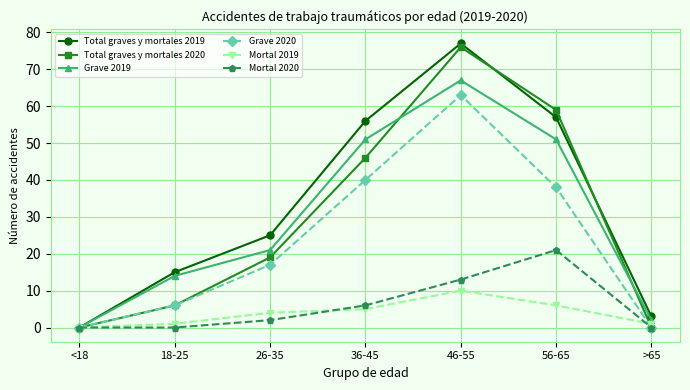

True or false: Mortal 2019 has more than 0 interior local peaks.

True